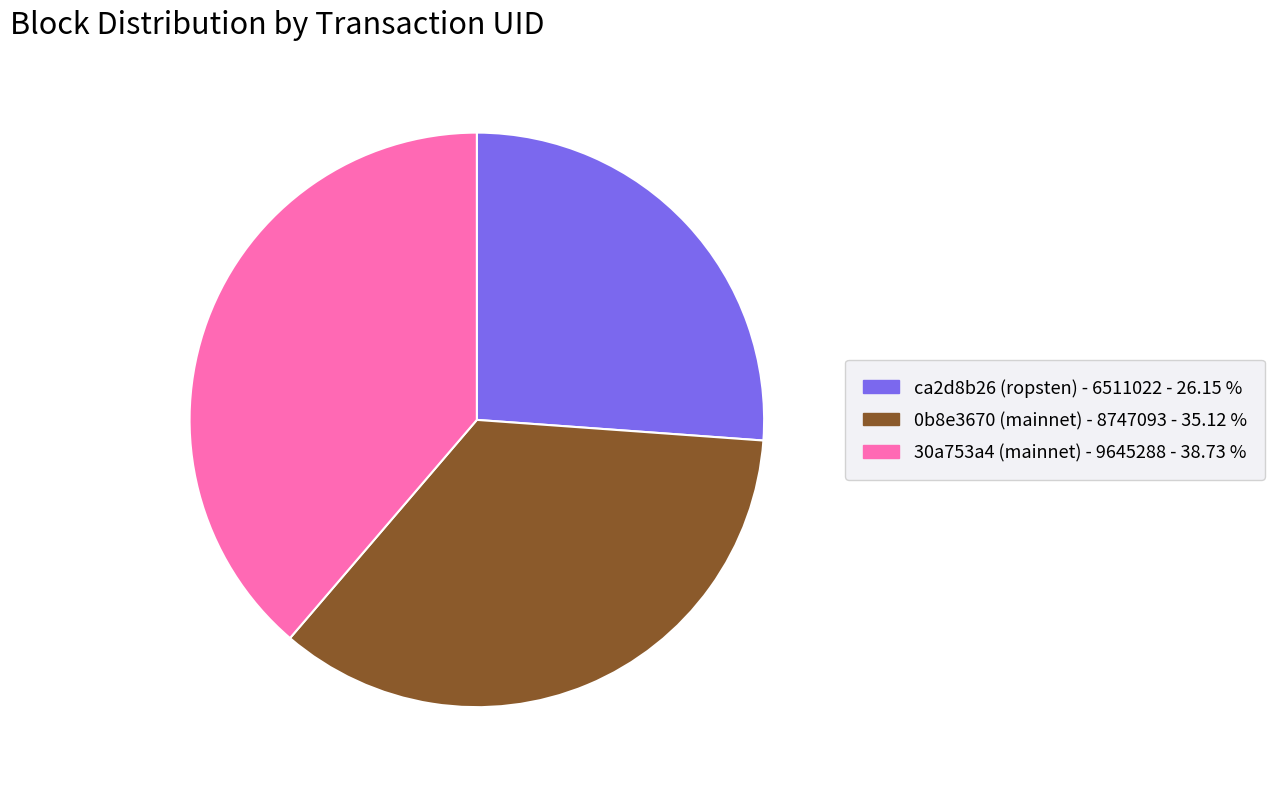

How many slices are in this pie chart?

3